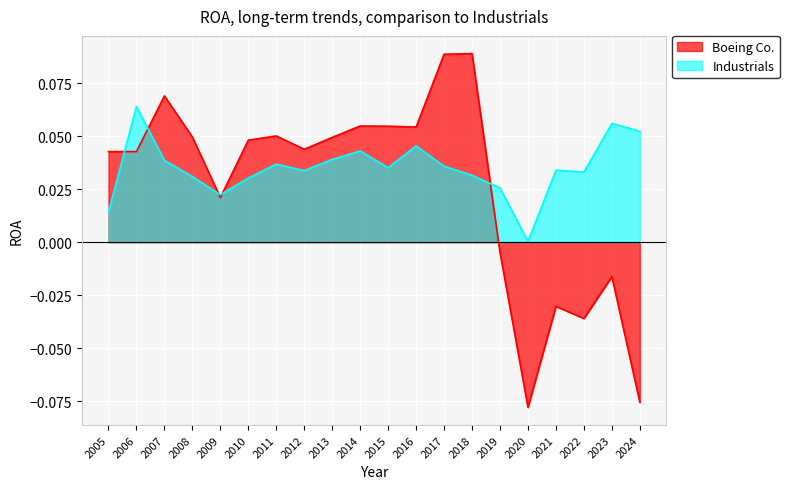

Reading left to right, what are all the values shown in this chart?

Boeing Co.: 2005=0.0	2006=0.0	2007=0.1	2008=0.0	2009=0.0	2010=0.0	2011=0.1	2012=0.0	2013=0.0	2014=0.1	2015=0.1	2016=0.1	2017=0.1	2018=0.1	2019=-0.0	2020=-0.1	2021=-0.0	2022=-0.0	2023=-0.0	2024=-0.1
Industrials: 2005=0.0	2006=0.1	2007=0.0	2008=0.0	2009=0.0	2010=0.0	2011=0.0	2012=0.0	2013=0.0	2014=0.0	2015=0.0	2016=0.0	2017=0.0	2018=0.0	2019=0.0	2020=0.0	2021=0.0	2022=0.0	2023=0.1	2024=0.1